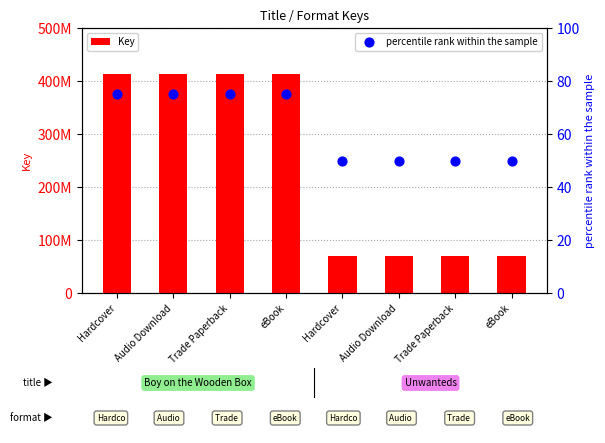

Is the value of percentile rank within the sample at Trade Paperback greater than the value of Key at Hardcover?

No